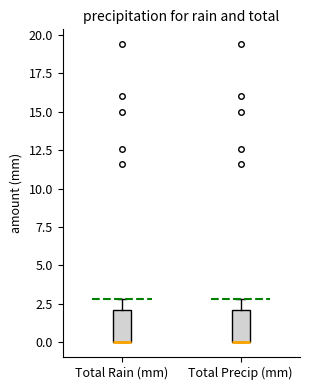

Where is the upper edge of the box for Total Precip (mm) on the y-axis? The values are not printed on the chart, so give them approximately, as read against the axis.

2